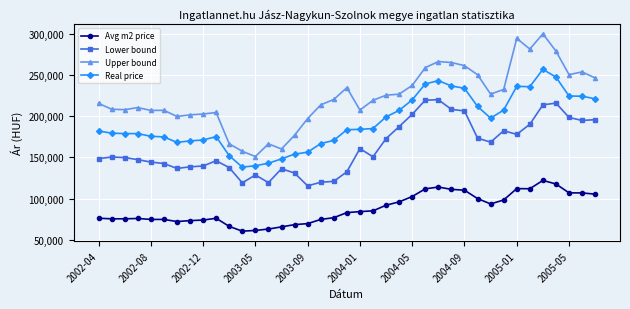

Which series has the widest spread of values?

Upper bound